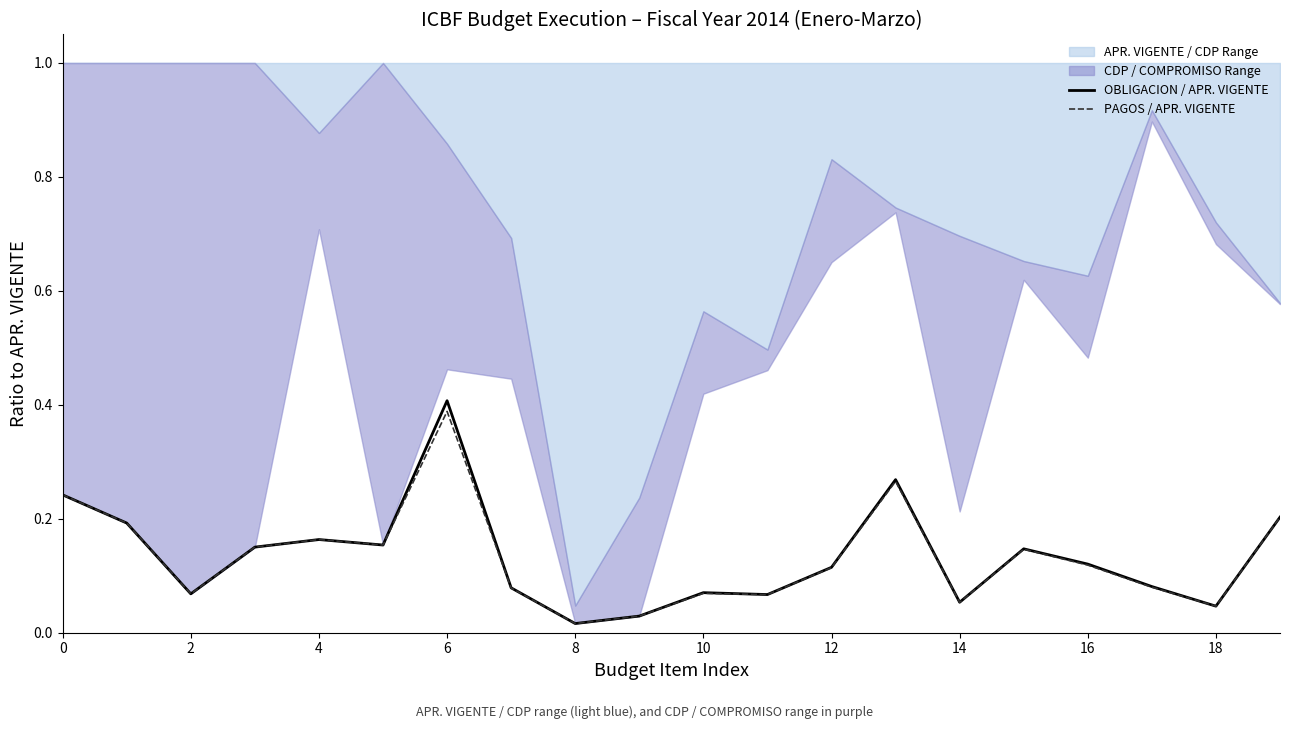

Which category has the highest value in the OBLIGACION / APR. VIGENTE series?

6